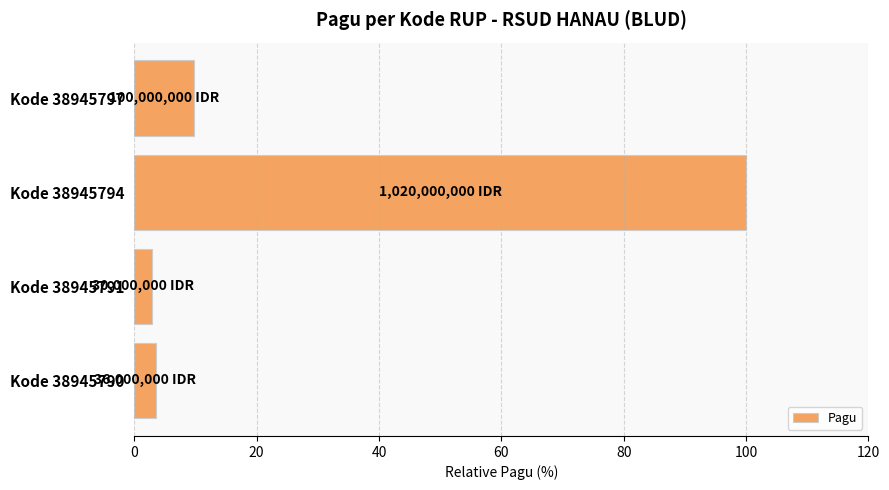

Reading bottom to top, list all the values displayed in this chart.

3.5	2.9	100.0	9.8